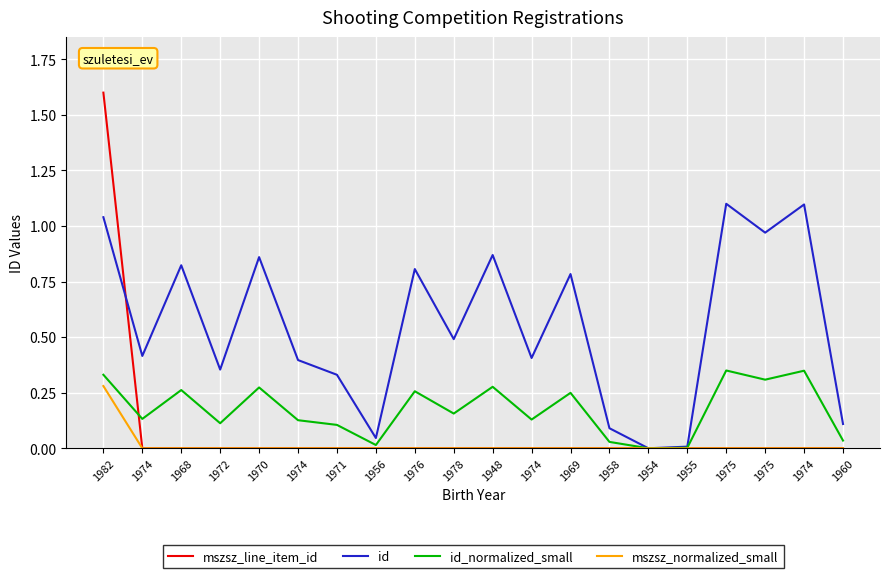

Reading left to right, transcribe all the data shown in this chart.

mszsz_line_item_id: 1982=1.6	1974=0.0	1968=0.0	1972=0.0	1970=0.0	1974=0.0	1971=0.0	1956=0.0	1976=0.0	1978=0.0	1948=0.0	1974=0.0	1969=0.0	1958=0.0	1954=0.0	1955=0.0	1975=0.0	1975=0.0	1974=0.0	1960=0.0
id: 1982=1.0	1974=0.4	1968=0.8	1972=0.4	1970=0.9	1974=0.4	1971=0.3	1956=0.0	1976=0.8	1978=0.5	1948=0.9	1974=0.4	1969=0.8	1958=0.1	1954=0.0	1955=0.0	1975=1.1	1975=1.0	1974=1.1	1960=0.1
id_normalized_small: 1982=0.3	1974=0.1	1968=0.3	1972=0.1	1970=0.3	1974=0.1	1971=0.1	1956=0.0	1976=0.3	1978=0.2	1948=0.3	1974=0.1	1969=0.2	1958=0.0	1954=0.0	1955=0.0	1975=0.3	1975=0.3	1974=0.3	1960=0.0
mszsz_normalized_small: 1982=0.3	1974=0.0	1968=0.0	1972=0.0	1970=0.0	1974=0.0	1971=0.0	1956=0.0	1976=0.0	1978=0.0	1948=0.0	1974=0.0	1969=0.0	1958=0.0	1954=0.0	1955=0.0	1975=0.0	1975=0.0	1974=0.0	1960=0.0